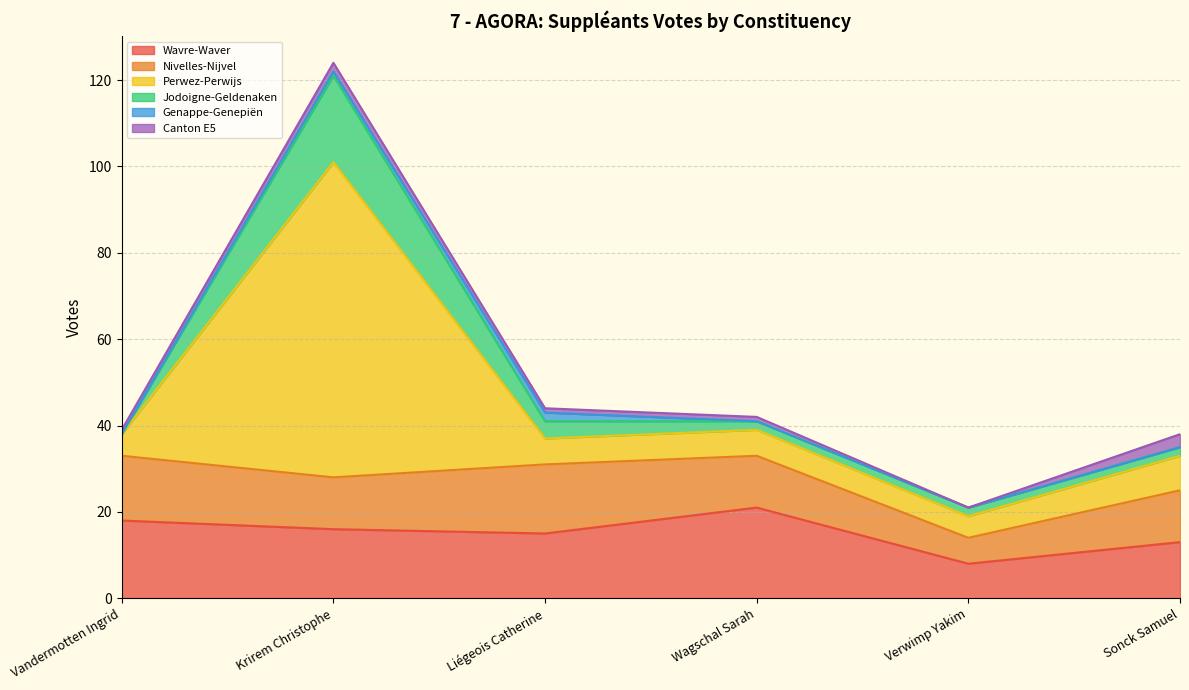

Between Liégeois Catherine and Verwimp Yakim, which series saw the biggest shift?

Nivelles-Nijvel